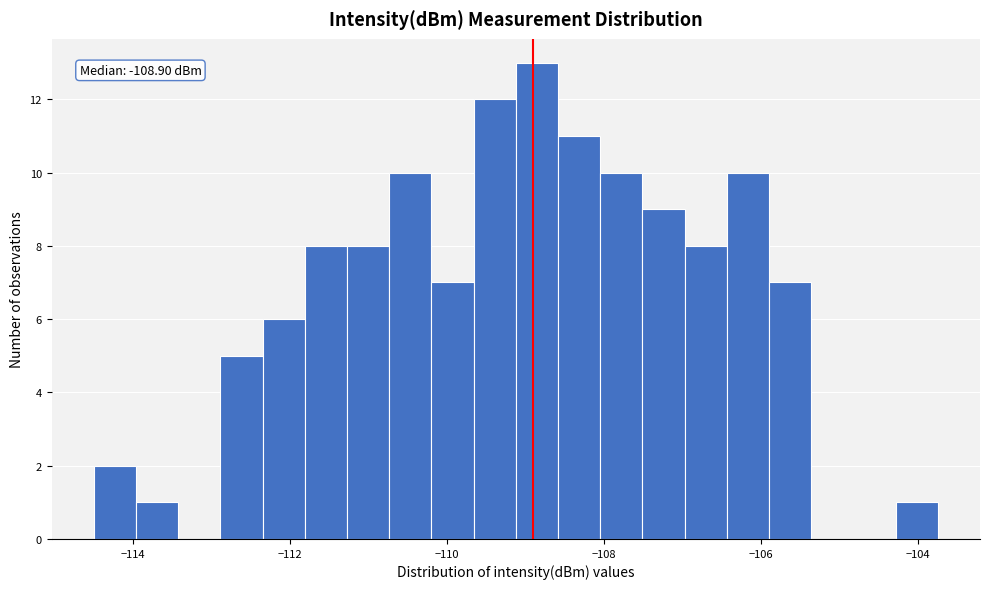

Read against the x-axis, roughly where is the centre of the tallest bar?

-108.8